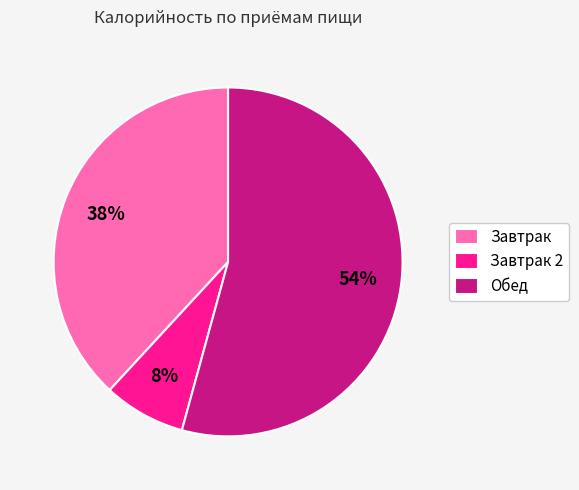

To the nearest percent, what percentage of the pie is Завтрак 2?

8%